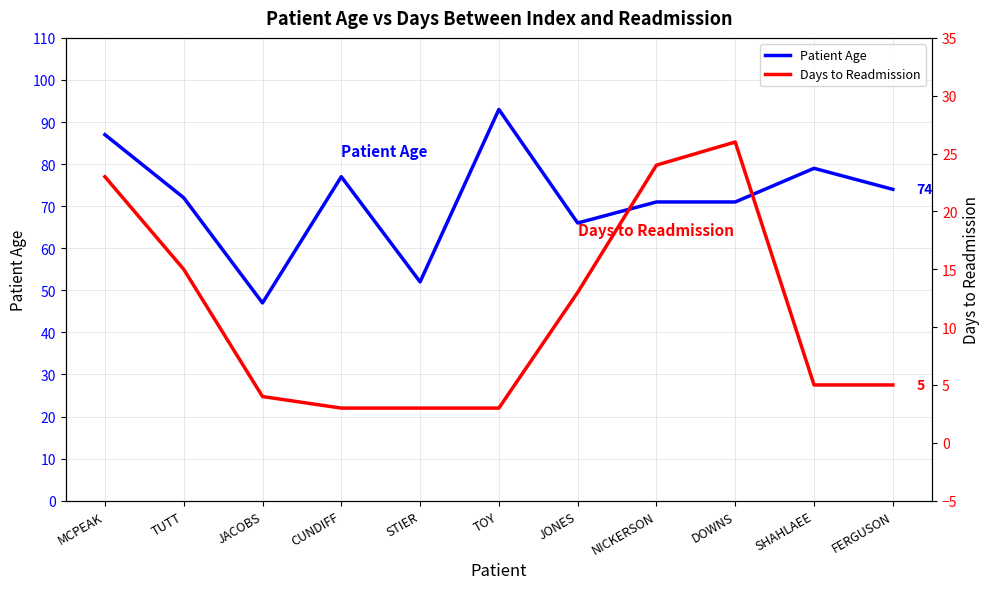

At which label is Days to Readmission closest to 14?

TUTT